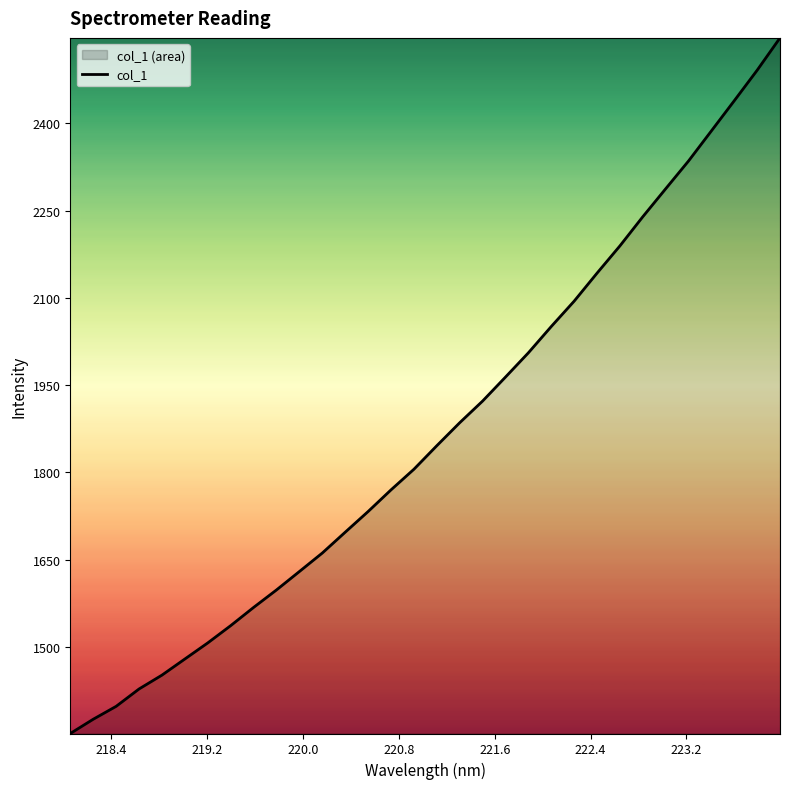

What is the minimum value shown in the chart?

1351.4